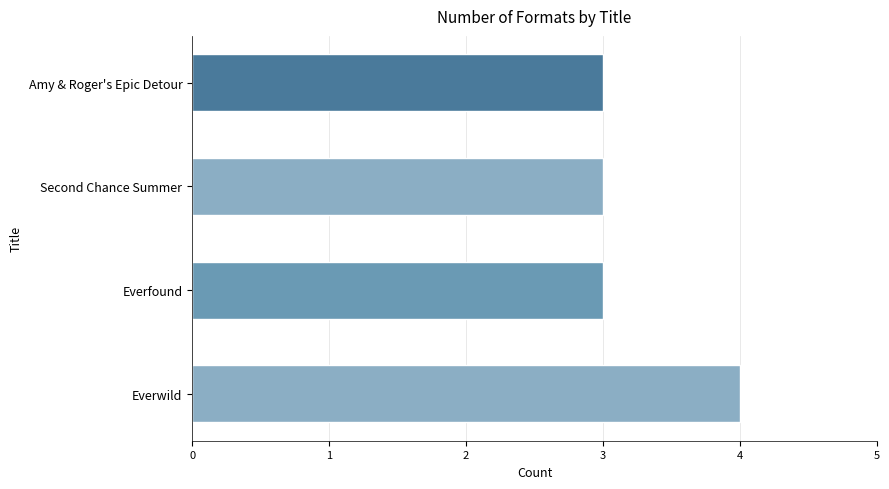

What is the approximate value at Everwild?

4